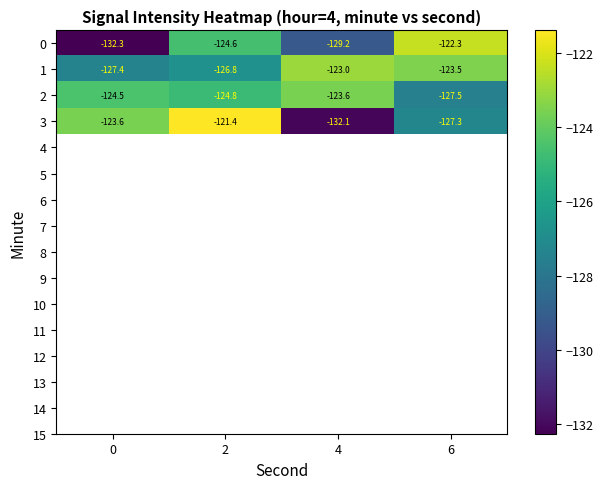

At which category does the chart reach its peak across all series?

2